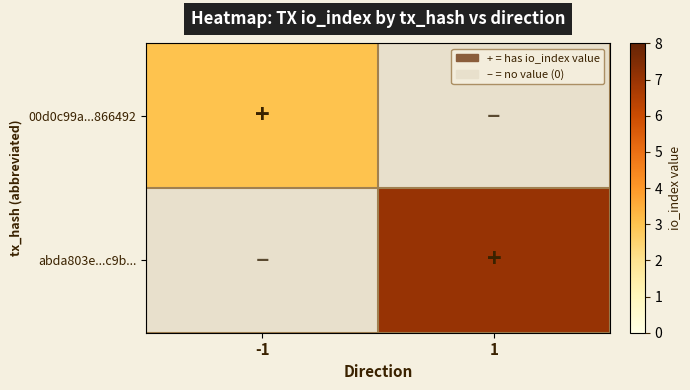

Which has a higher value, -1 or 1?

-1